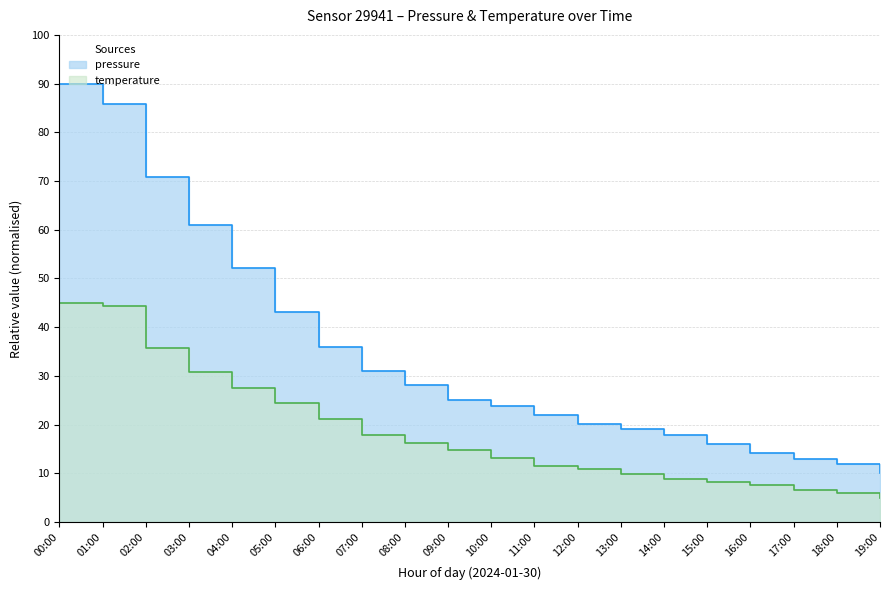

Reading left to right, transcribe all the data shown in this chart.

pressure: 00:00=90.0	01:00=85.8	02:00=70.9	03:00=61.1	04:00=52.1	05:00=43.0	06:00=35.8	07:00=31.0	08:00=28.0	09:00=25.0	10:00=23.8	11:00=22.0	12:00=20.2	13:00=19.0	14:00=17.8	15:00=16.0	16:00=14.2	17:00=13.0	18:00=11.8	19:00=10.0
temperature: 00:00=45.0	01:00=44.4	02:00=35.6	03:00=30.8	04:00=27.6	05:00=24.4	06:00=21.1	07:00=17.9	08:00=16.3	09:00=14.7	10:00=13.1	11:00=11.5	12:00=10.8	13:00=9.8	14:00=8.9	15:00=8.2	16:00=7.6	17:00=6.6	18:00=6.0	19:00=5.0